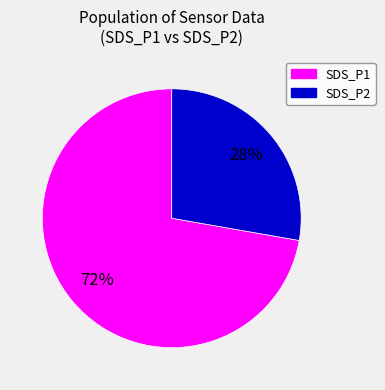

To the nearest percent, what is the average slice percentage?

50%